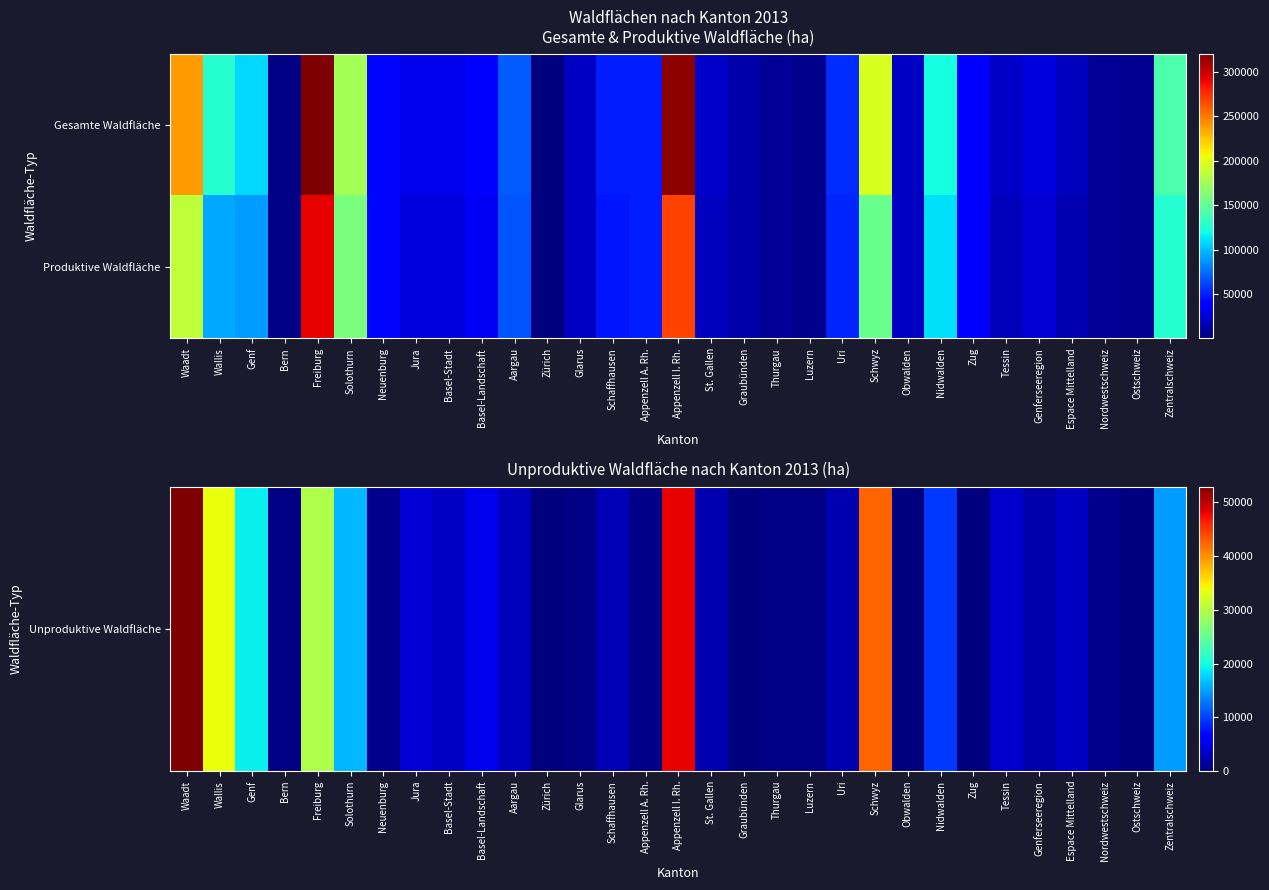

What is the difference between the highest and lowest values at Nidwalden?

101539